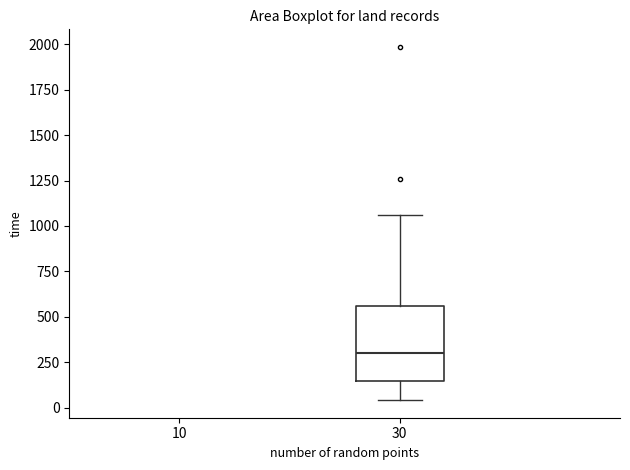

Read this box plot against the y-axis: the position of the median line, the range covered by the box, and the ends of both whiskers. The values are not printed on the chart, so give them approximately, as read against the axis.

median 300, box 150 to 550, whiskers 50 to 1050